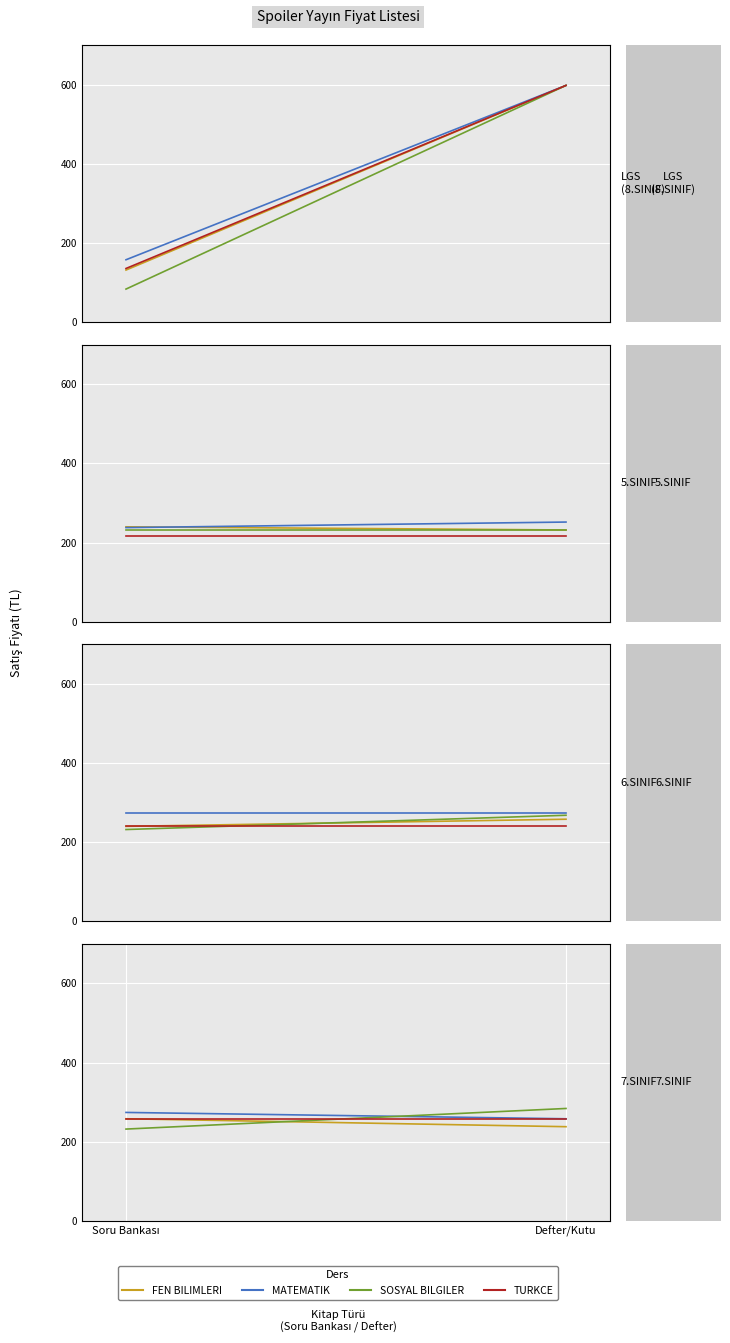

What is the total value across all series at Defter/Kutu?

1038